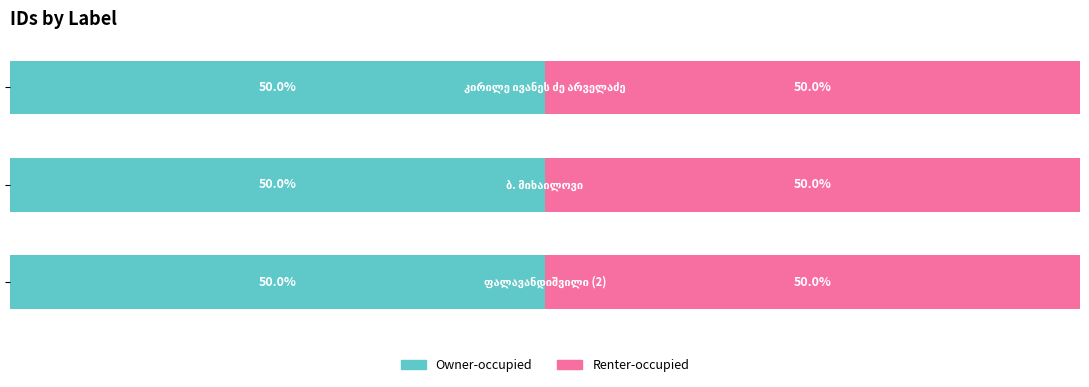

True or false: Owner-occupied has a value of 14147 at ბ. მიხაილოვი.

True